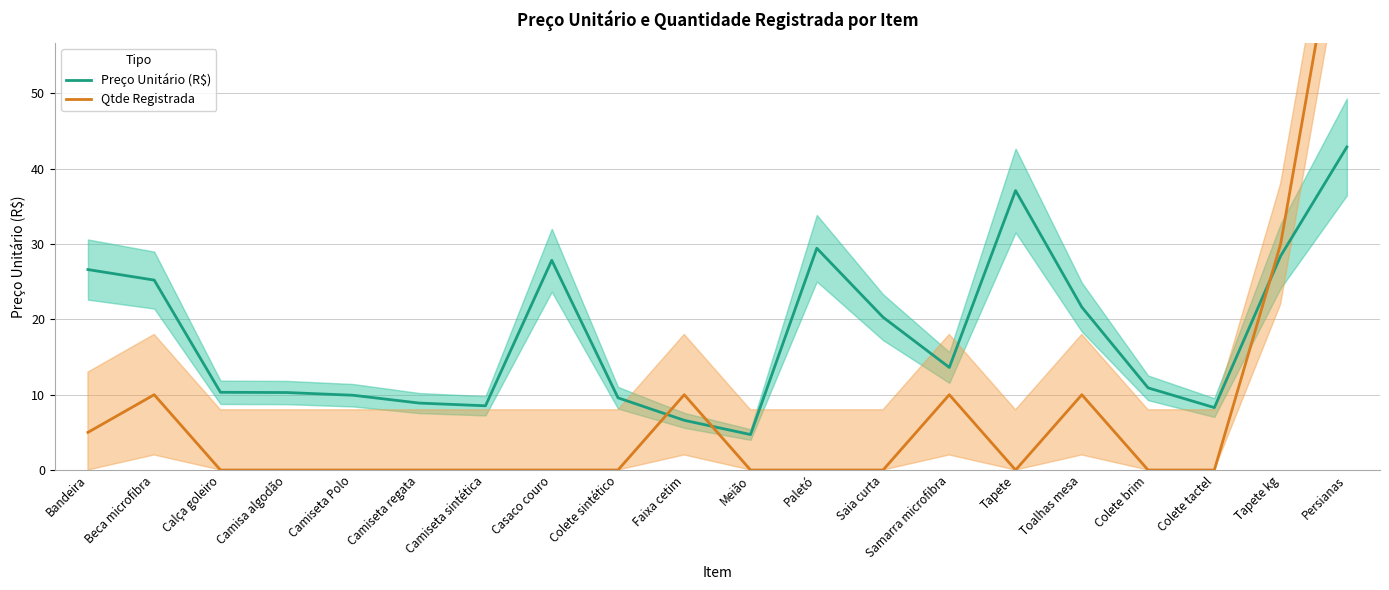

Where is the first local minimum for Preço Unitário (R$)?

Camiseta sintética